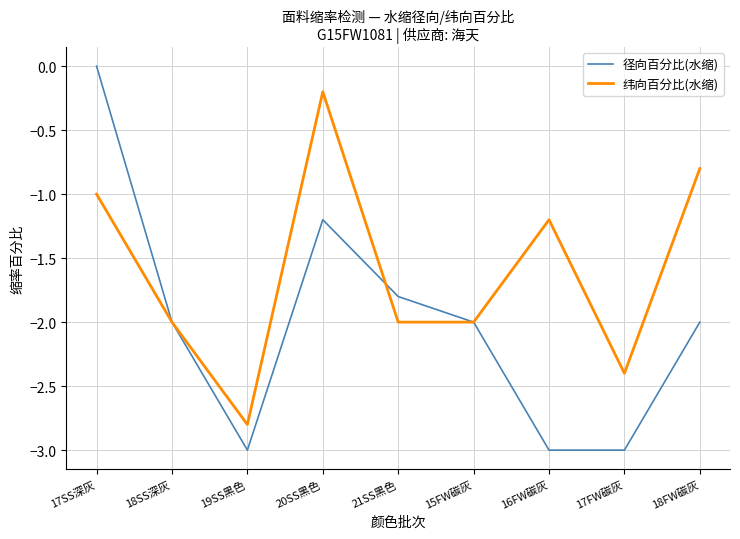

What is the minimum value for 径向百分比(水缩)?

-3.0